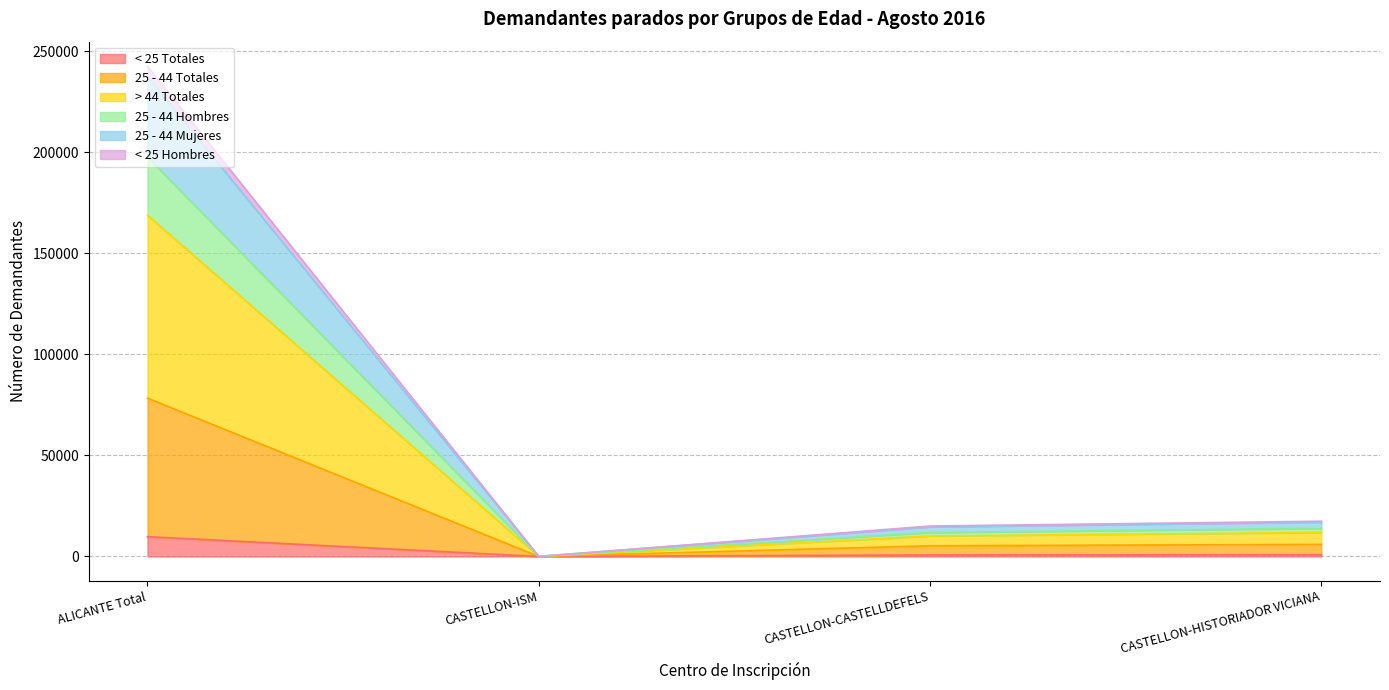

What position from the right is CASTELLON-ISM?

3